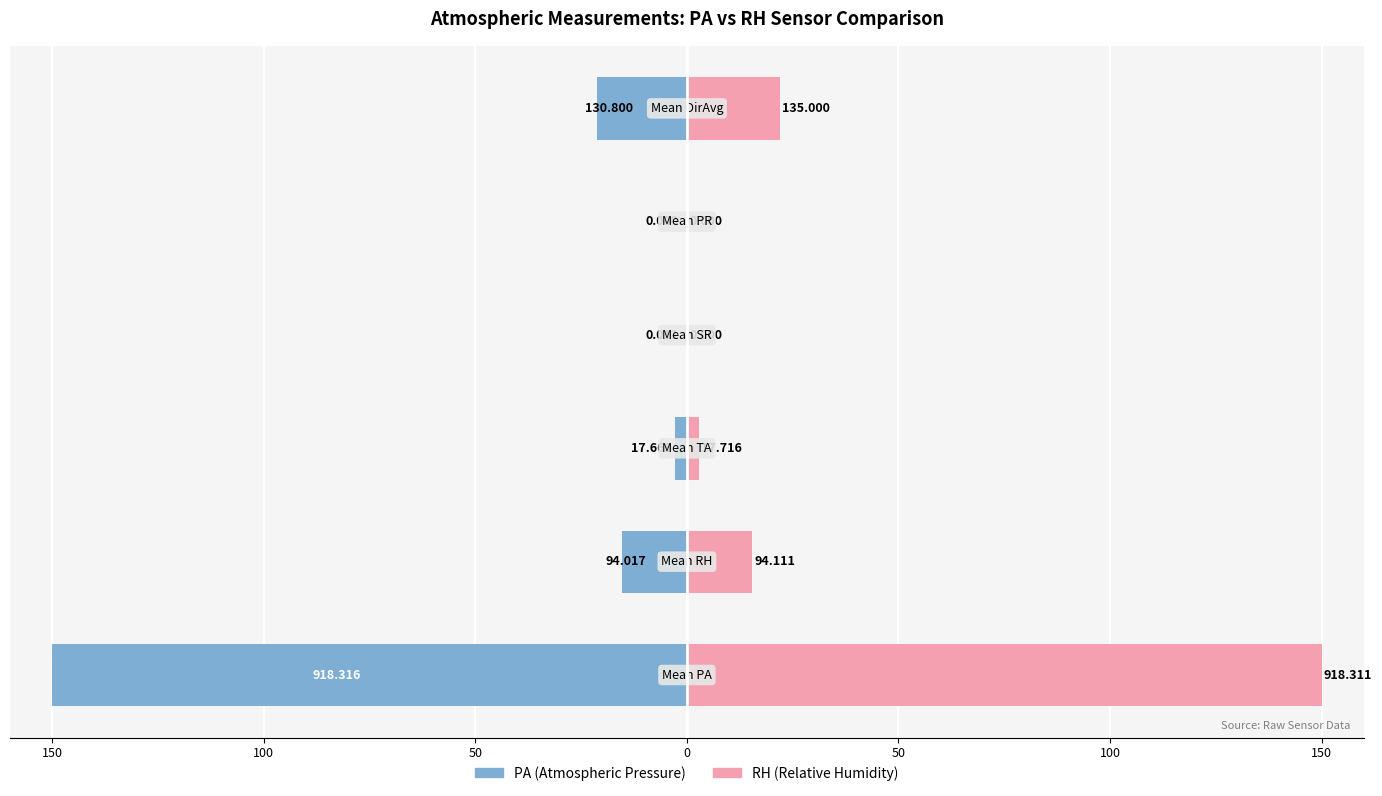

The PA (Atmospheric Pressure) series shows -6.8 at 100. True or false?

False